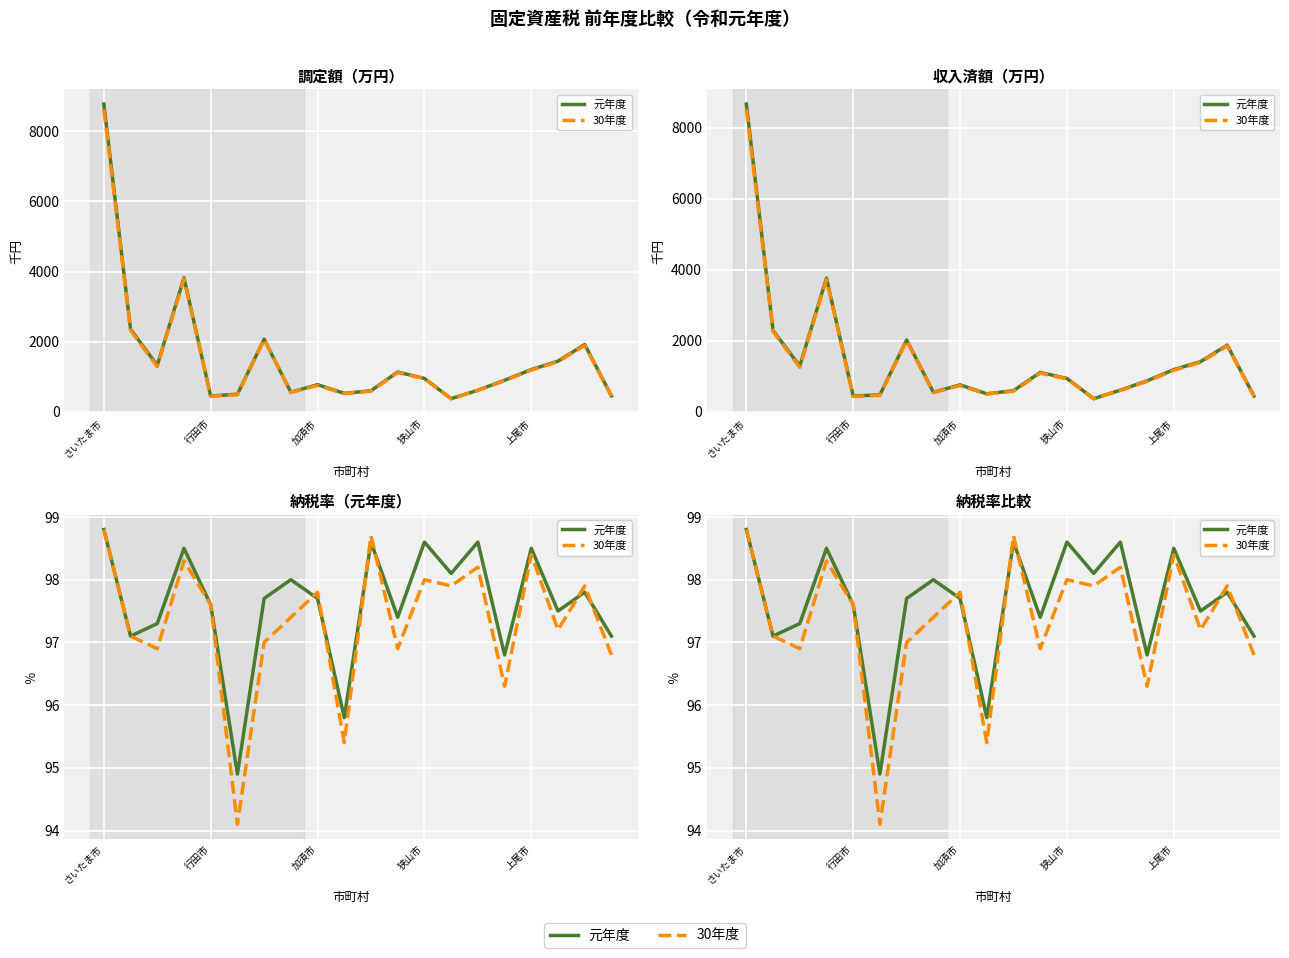

What is the value of the 元年度 point at the 12th from the left?

97.4